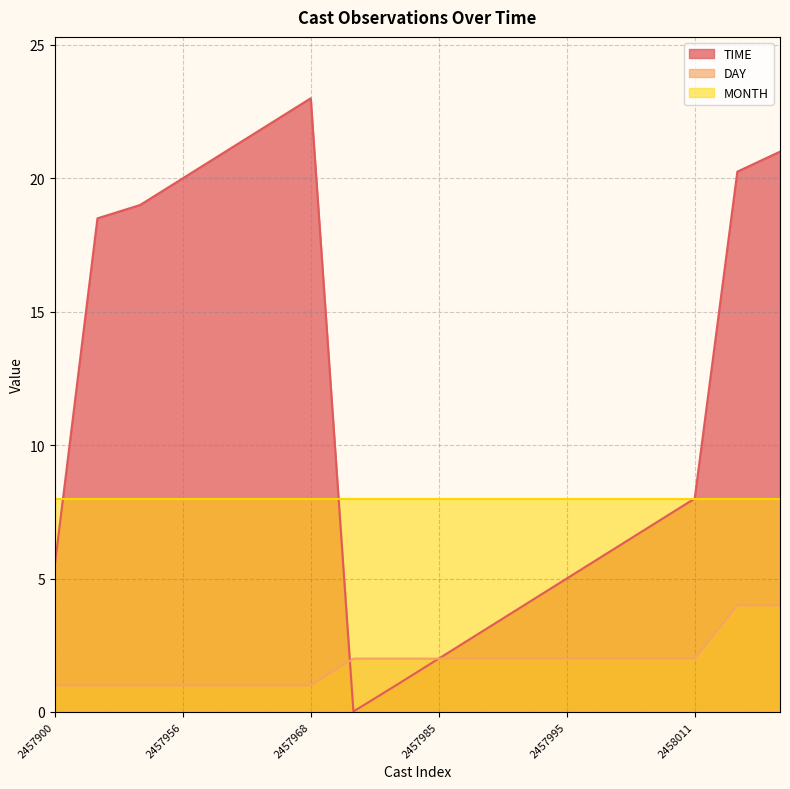

What is the spread (max minus min) of values at 2457995?

6.0